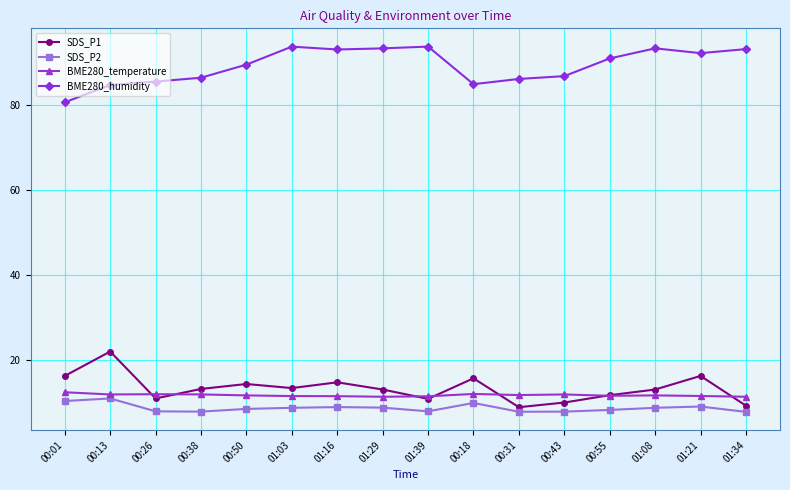

Which series has the largest total across all categories?

BME280_humidity